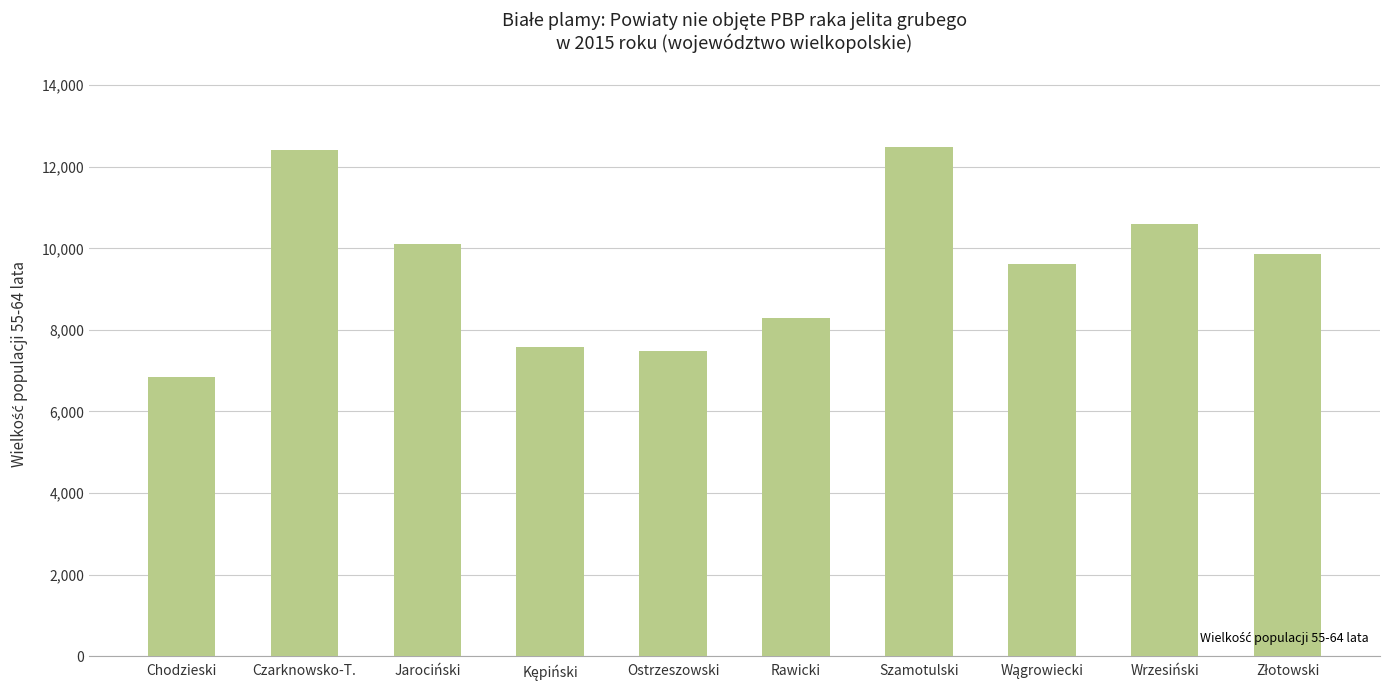

Reading left to right, list all the values displayed in this chart.

6856	12417	10112	7571	7480	8293	12478	9622	10593	9869